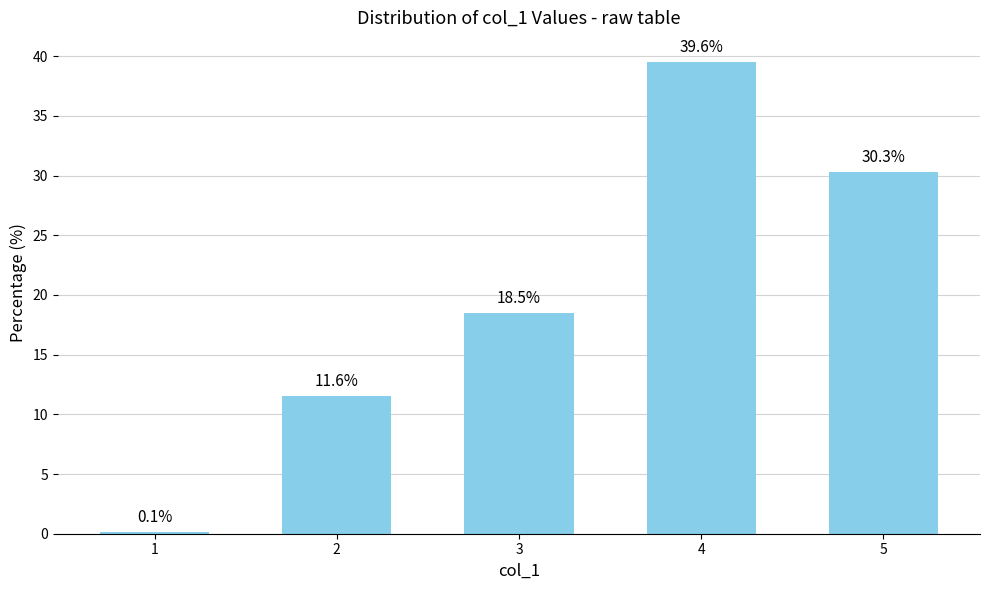

Between 5 and 2, which is larger?

5